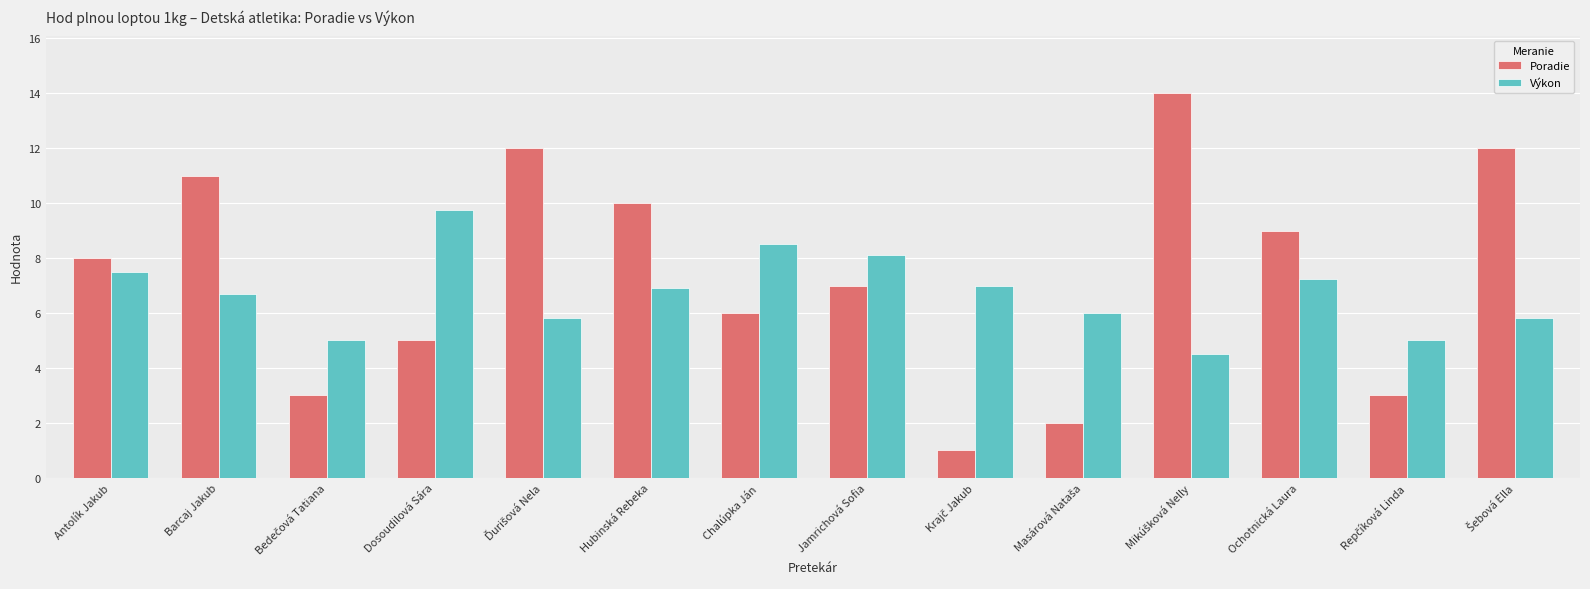

Which series has the largest total across all categories?

Poradie